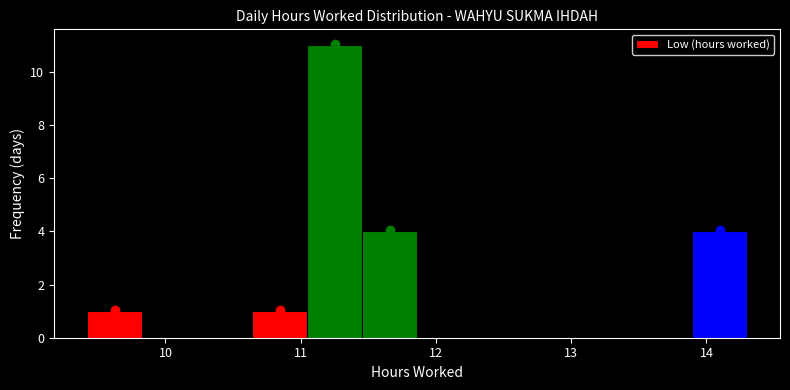

Which range on the x-axis has the tallest bar?

11.0 to 11.5